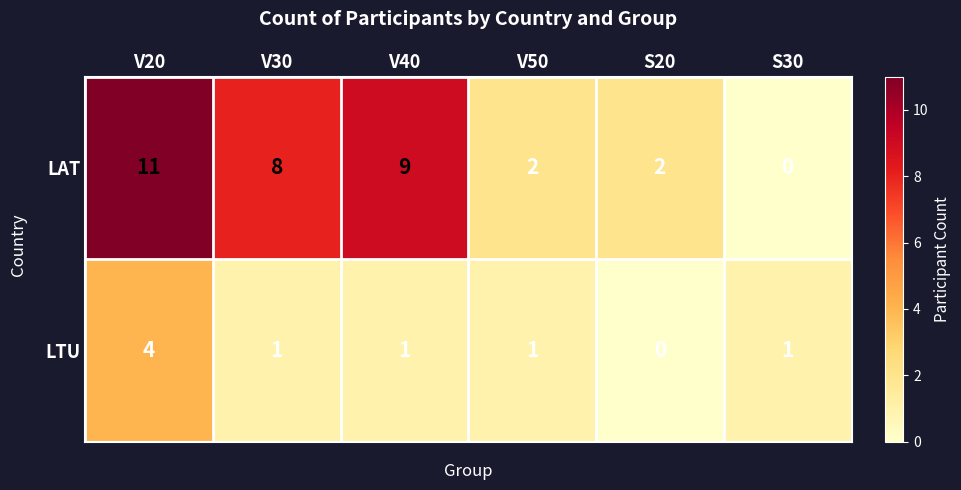

At which label does LAT first exceed 8?

V20